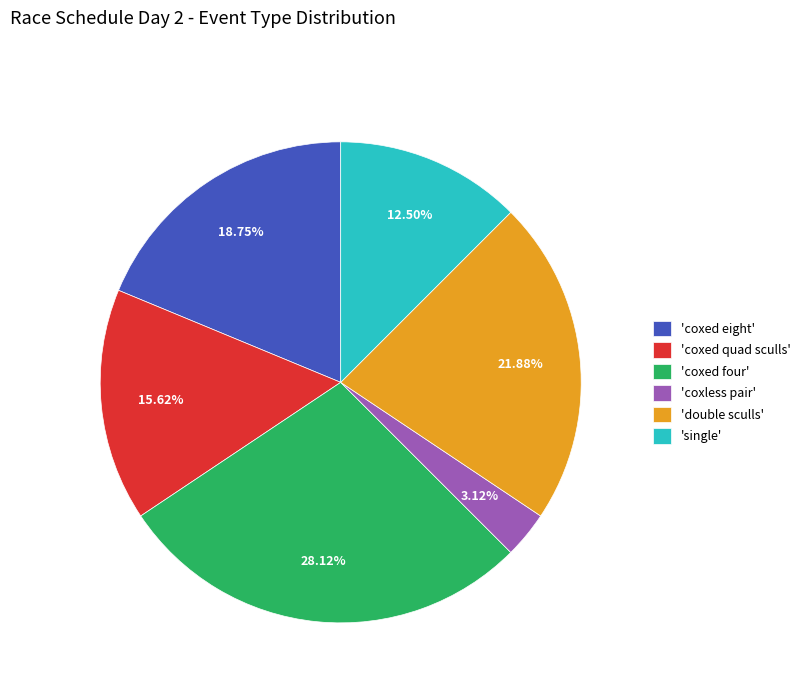

Which has a higher value, 'double sculls' or 'coxless pair'?

'double sculls'